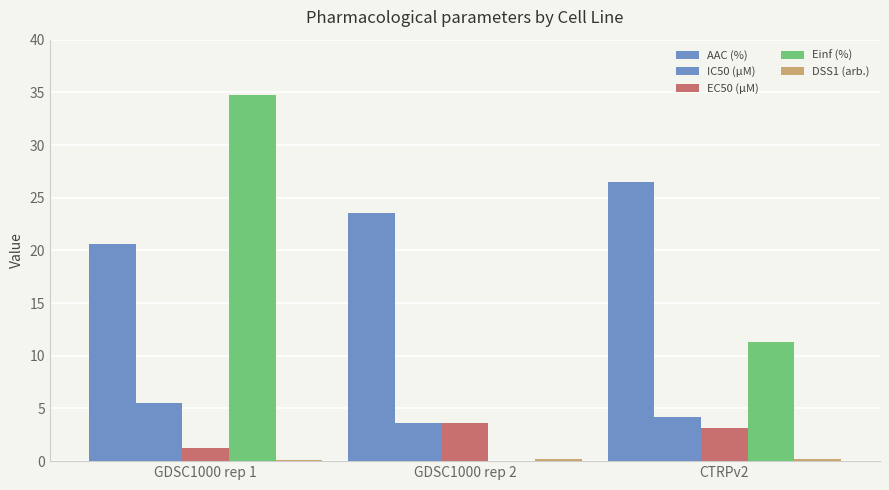

Are the bars horizontal?

No